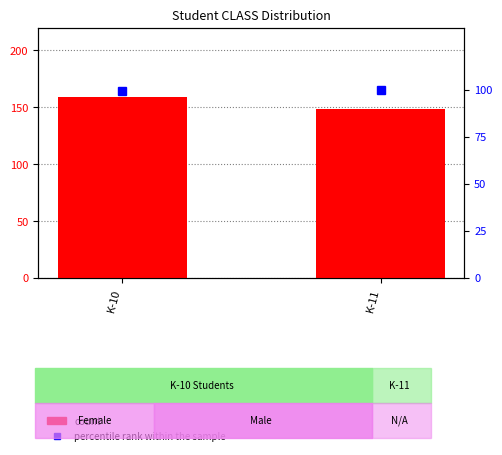

Count the percentile rank within the sample values in the range 99 to 100.

2